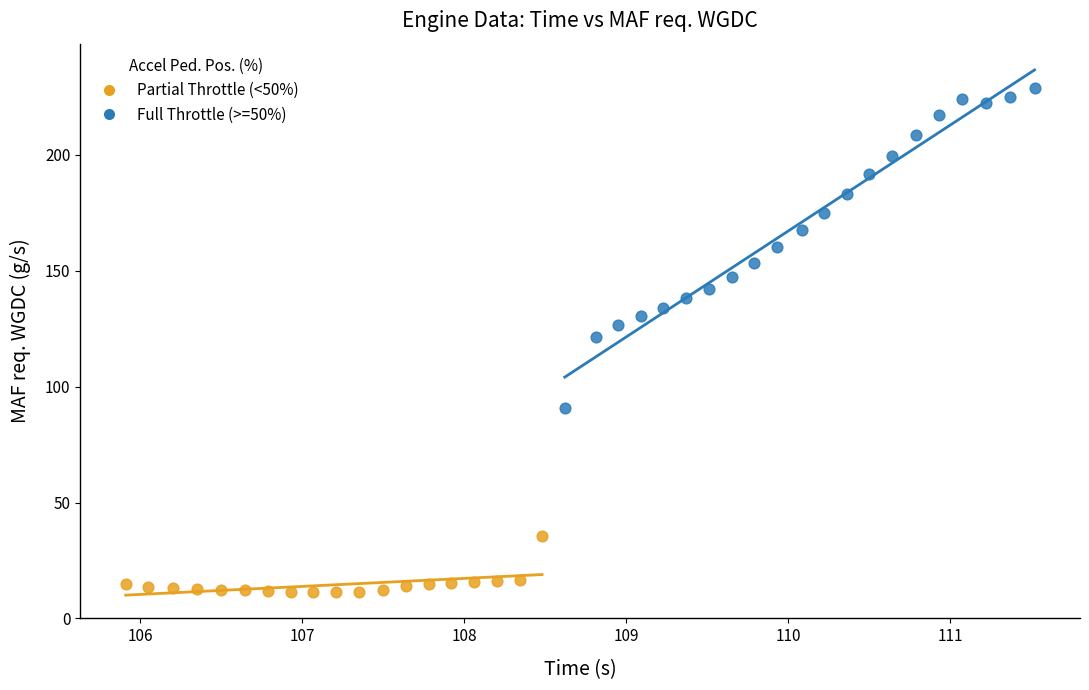

Which series contains the lowest Y value?

Partial Throttle (<50%)